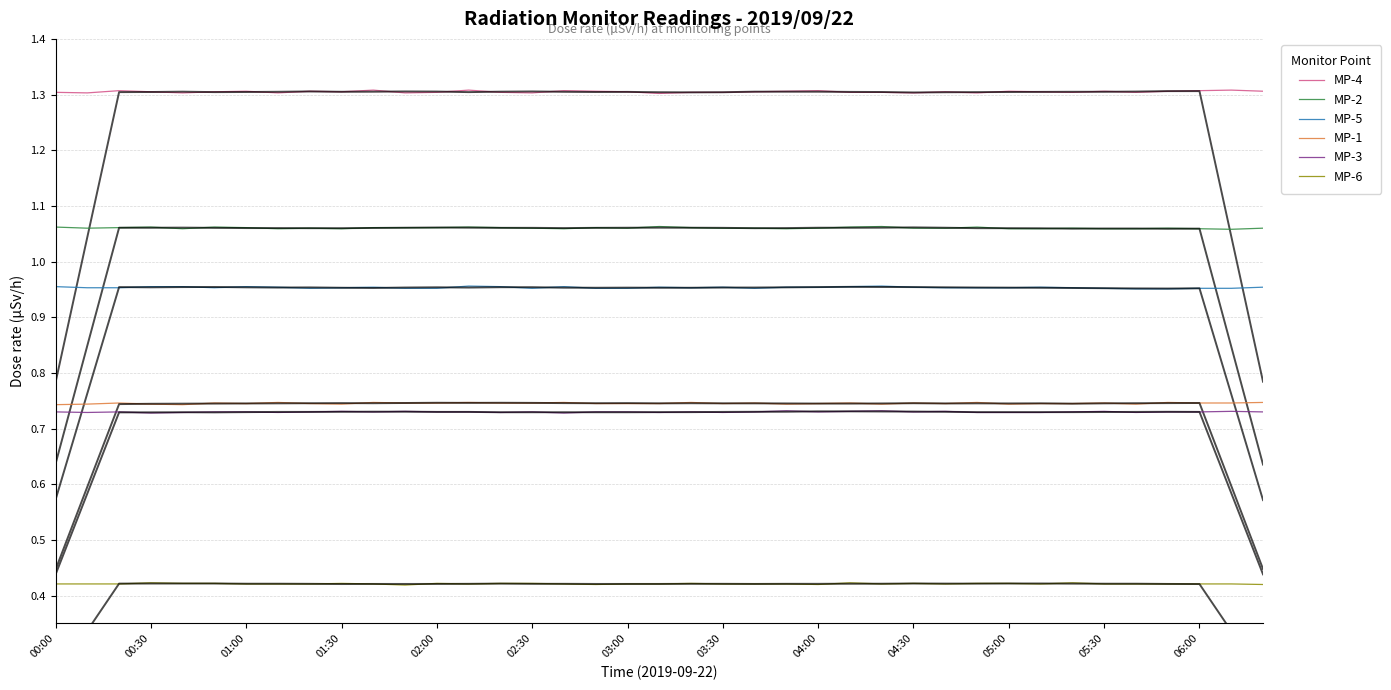

True or false: MP-1 and MP-6 cross at least once.

False